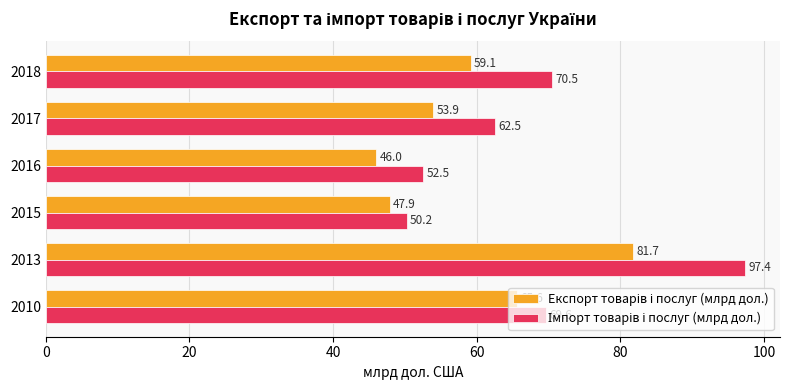

What is the difference between the highest and lowest values at 2018?

11.4